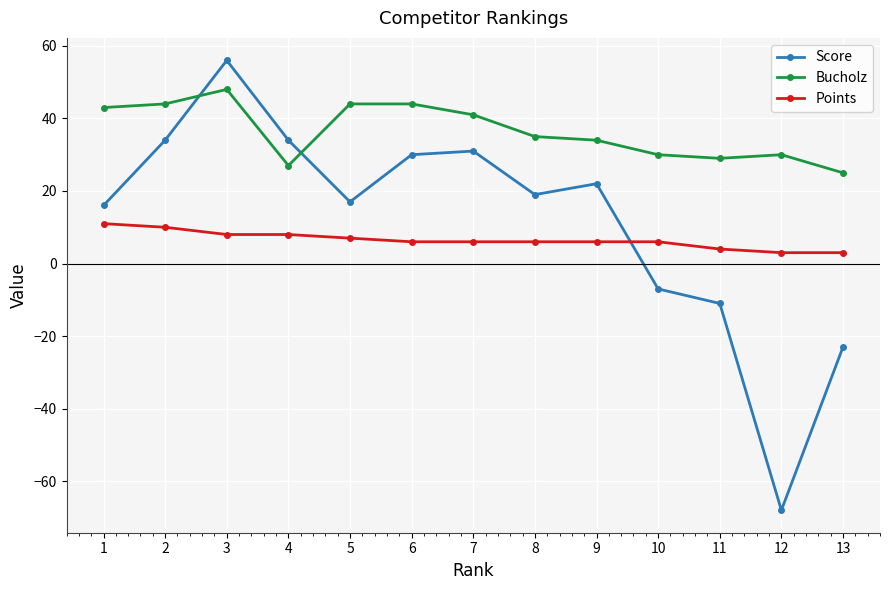

What is the spread (max minus min) of values at 2?

34